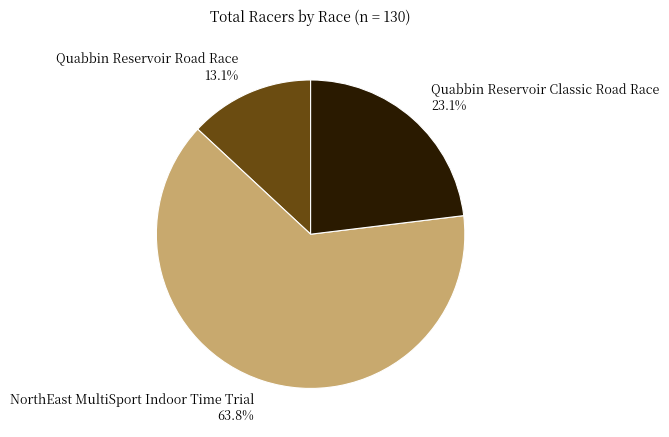

Which category has the biggest portion of the pie?

NorthEast MultiSport Indoor Time Trial